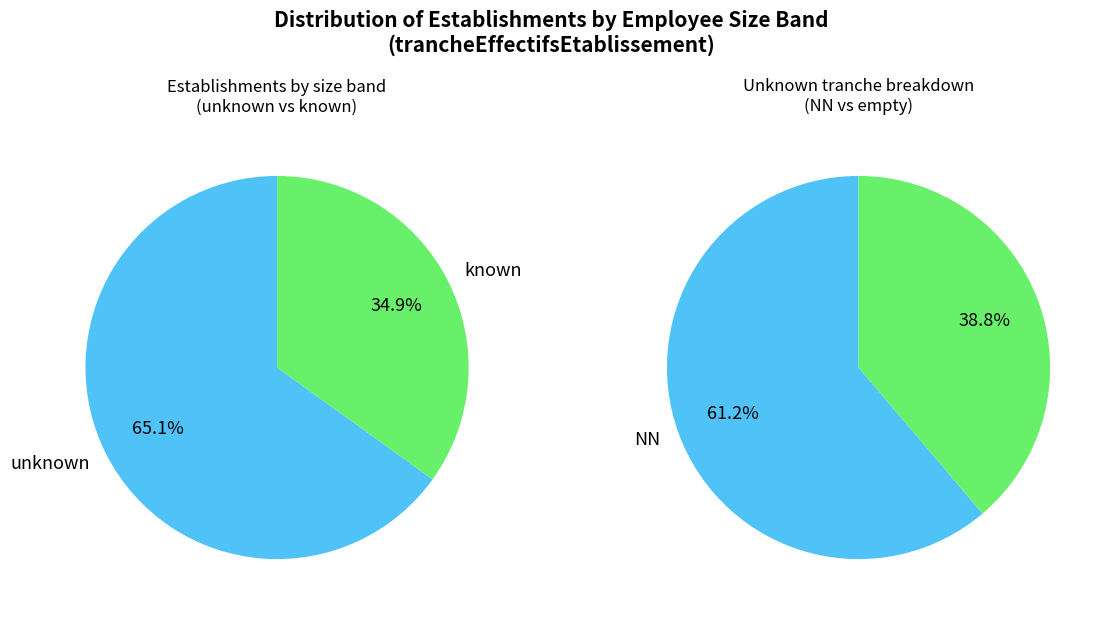

Is 01 the majority of the pie?

No